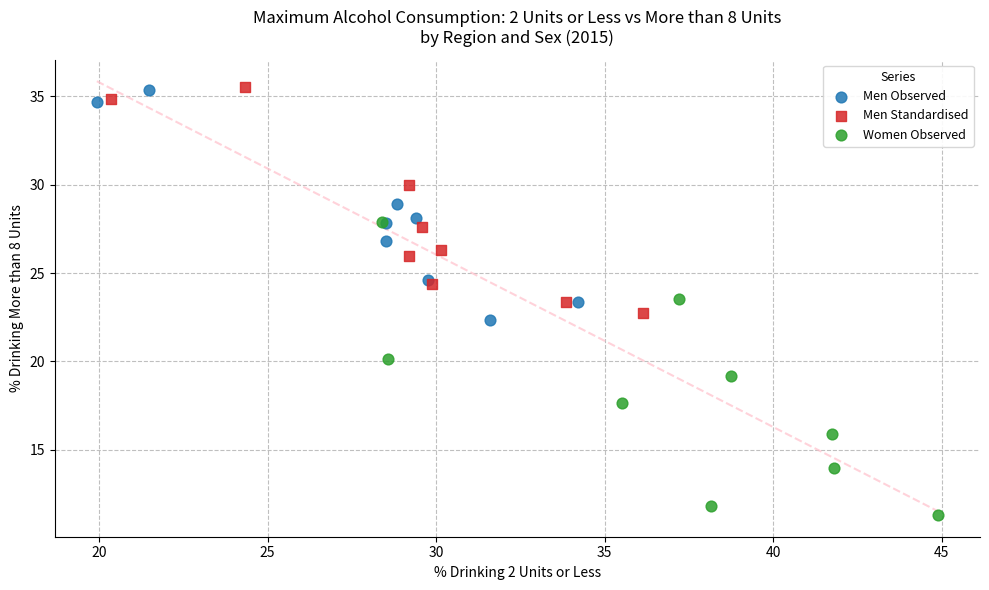

Which series has the largest Y range (max minus min)?

Women Observed